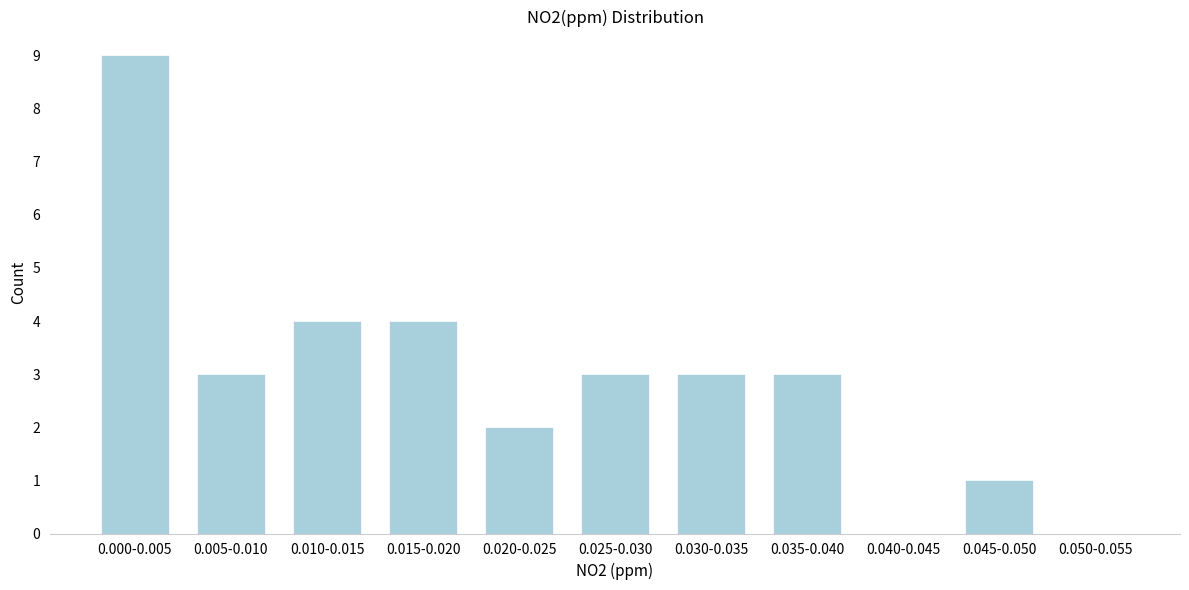

Reading left to right, list all the values displayed in this chart.

0.000-0.005=9	0.005-0.010=3	0.010-0.015=4	0.015-0.020=4	0.020-0.025=2	0.025-0.030=3	0.030-0.035=3	0.035-0.040=3	0.040-0.045=0	0.045-0.050=1	0.050-0.055=0